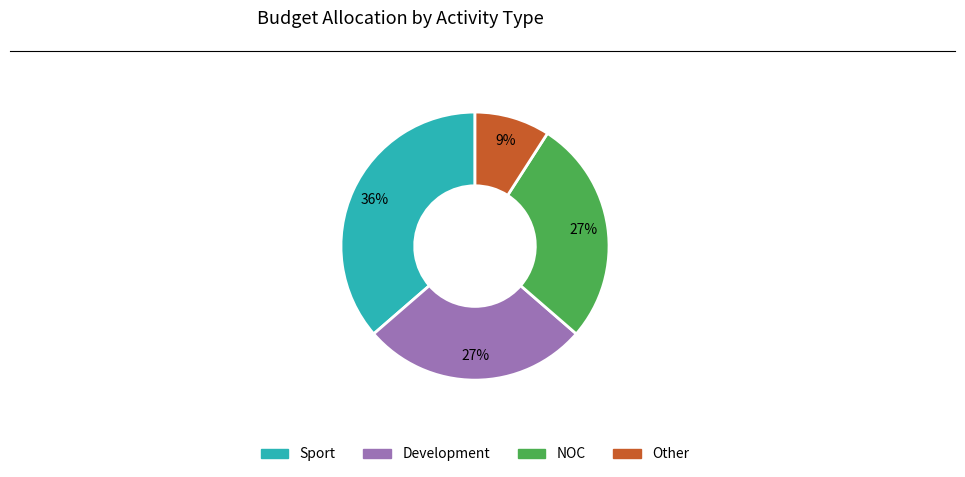

Combined, do Development and Sport account for over 50%?

Yes